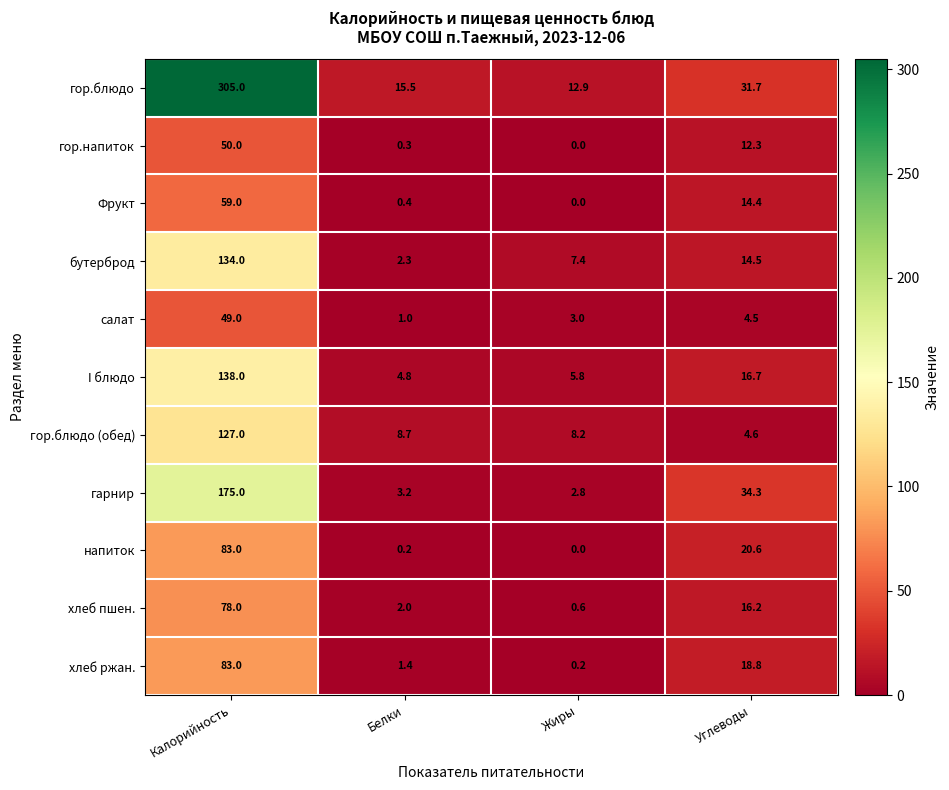

Rank the series at Белки from highest to lowest value.

гор.блюдо, гор.блюдо (обед), I блюдо, гарнир, бутерброд, хлеб пшен., хлеб ржан., салат, Фрукт, гор.напиток, напиток